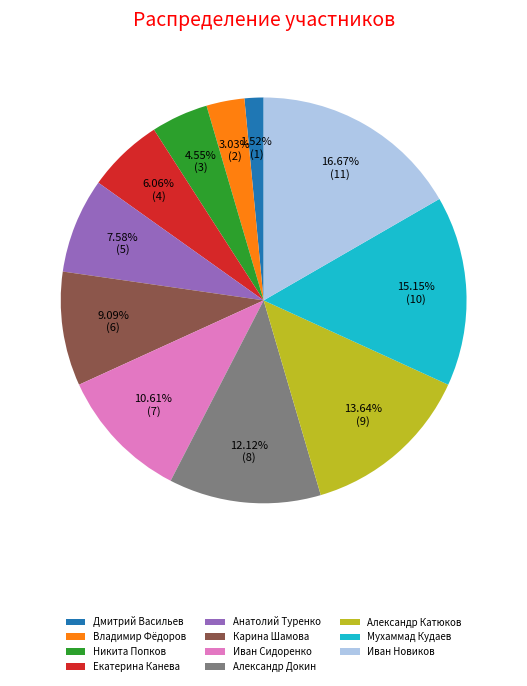

To the nearest percent, what portion does Анатолий Туренко represent?

8%